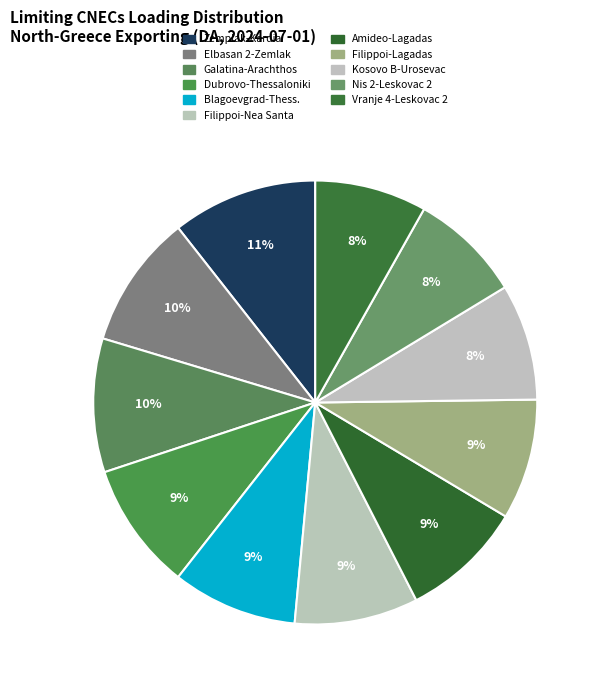

Does any single category account for the majority?

No